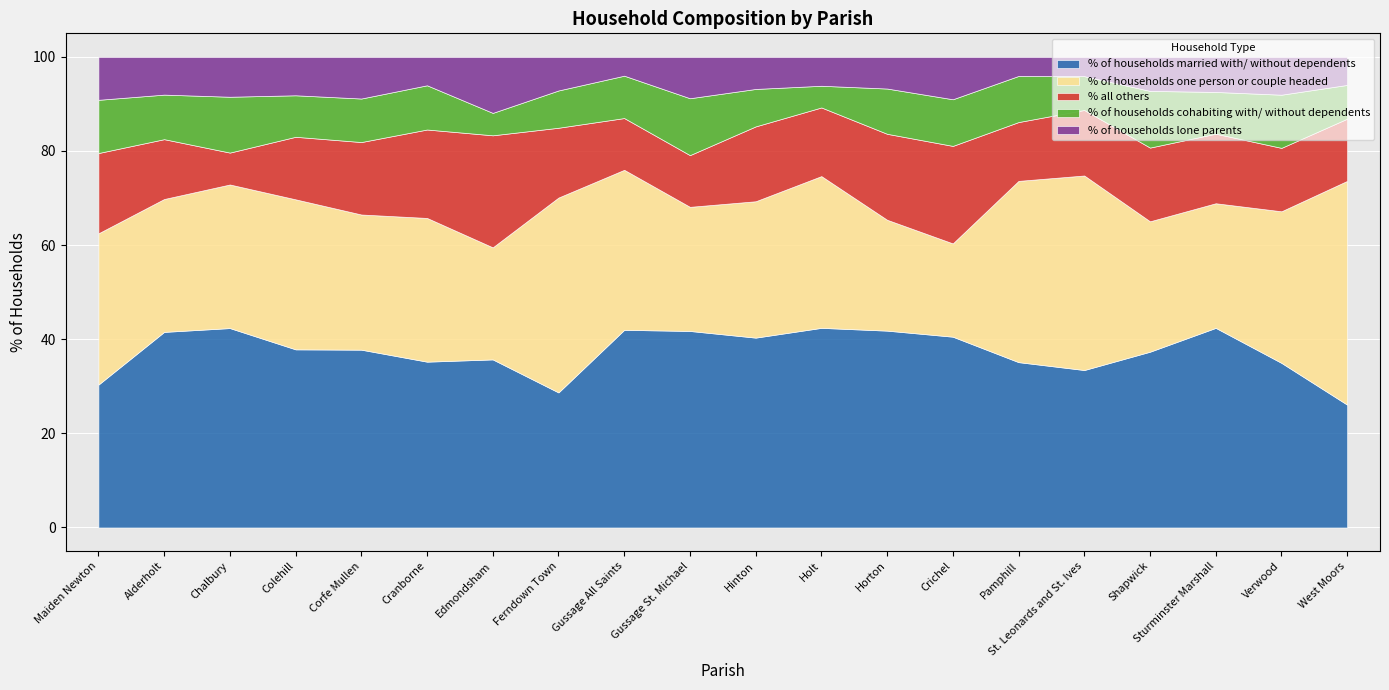

How many interior local valleys does the % of households married with/ without dependents series have?

4